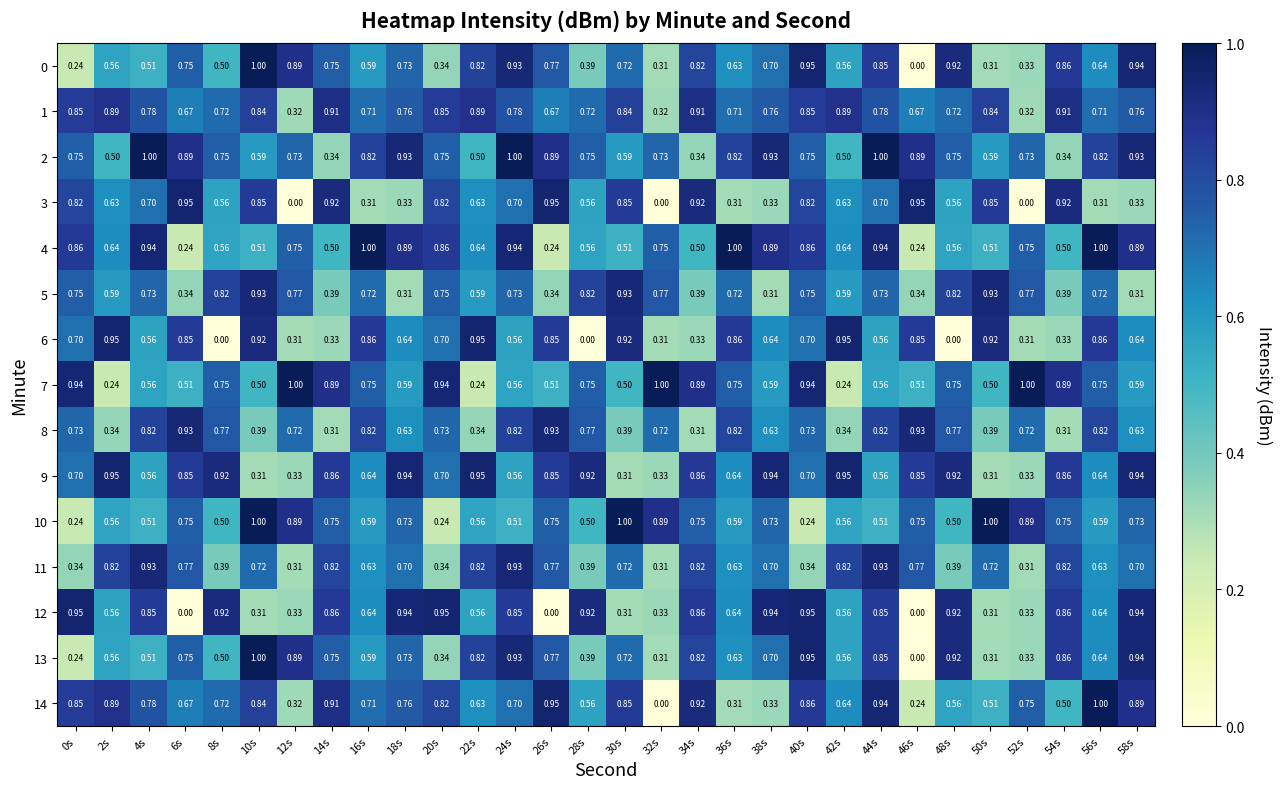

Is the value of 1 at 52s greater than the value of 5 at 26s?

No